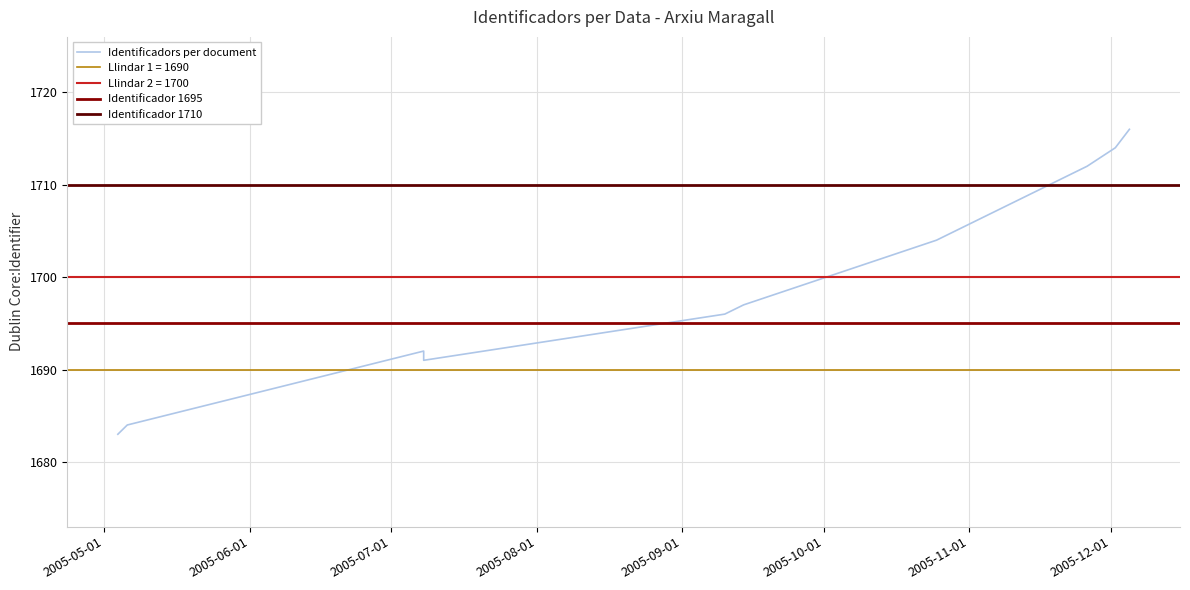

List the labels in order of value, largest first.

2005-12-05, 2005-12-02, 2005-11-26, 2005-10-25, 2005-09-14, 2005-09-10, 2005-07-08, 2005-07-08, 2005-05-06, 2005-05-04